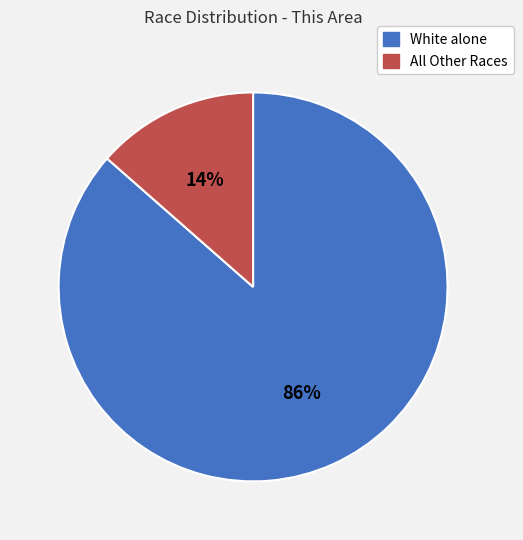

Is the sum of White alone and All Other Races greater than half?

Yes